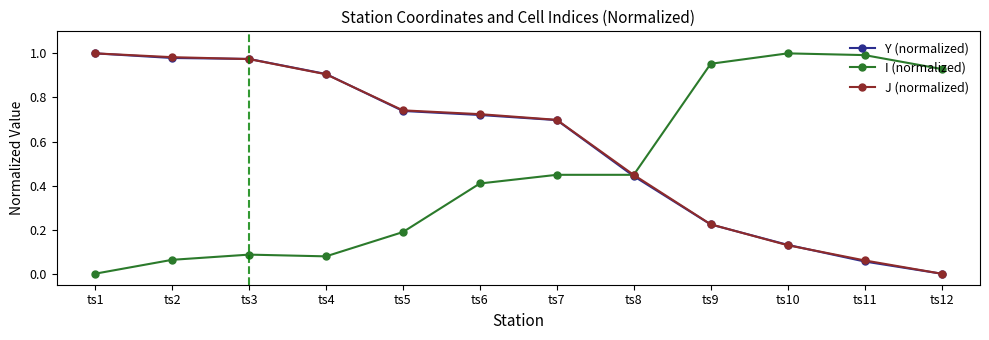

Which series changed the most between ts4 and ts6?

I (normalized)